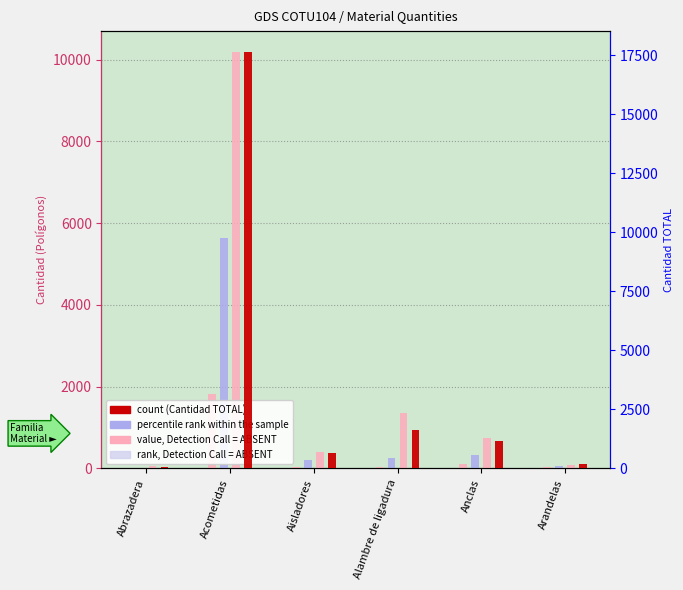

What is the greatest value displayed?

17636